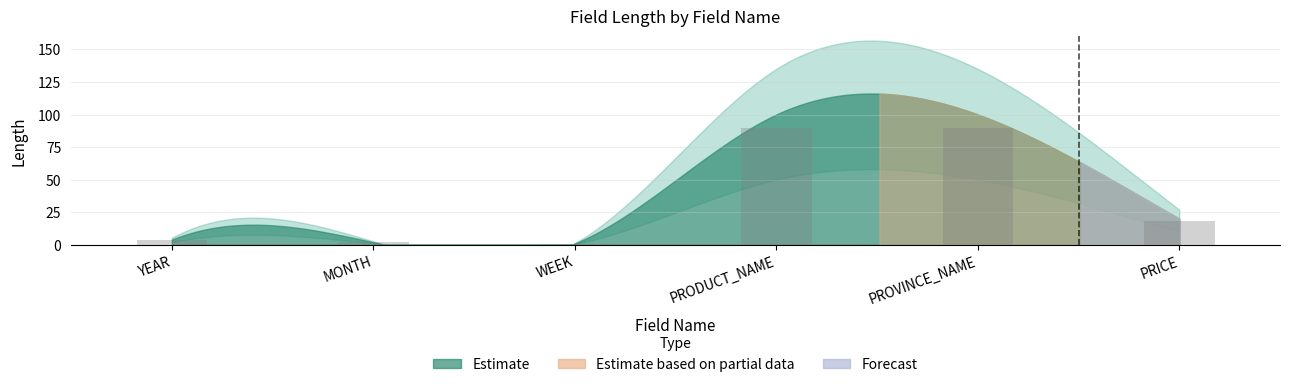

What is the label of the 2nd bar from the left?

MONTH